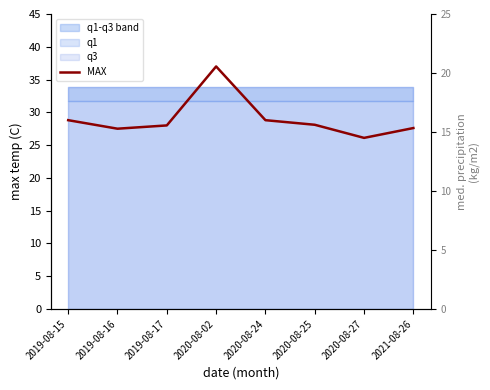

What is the average value?

29.0